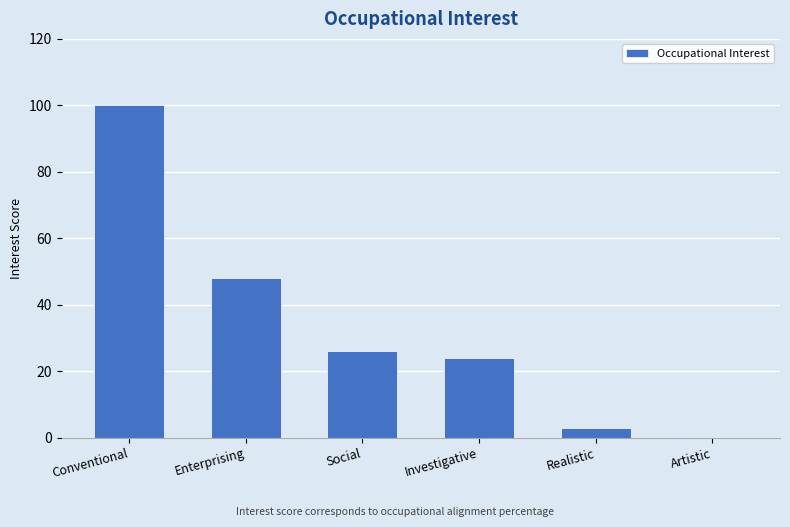

Between Conventional and Enterprising, which is larger?

Conventional